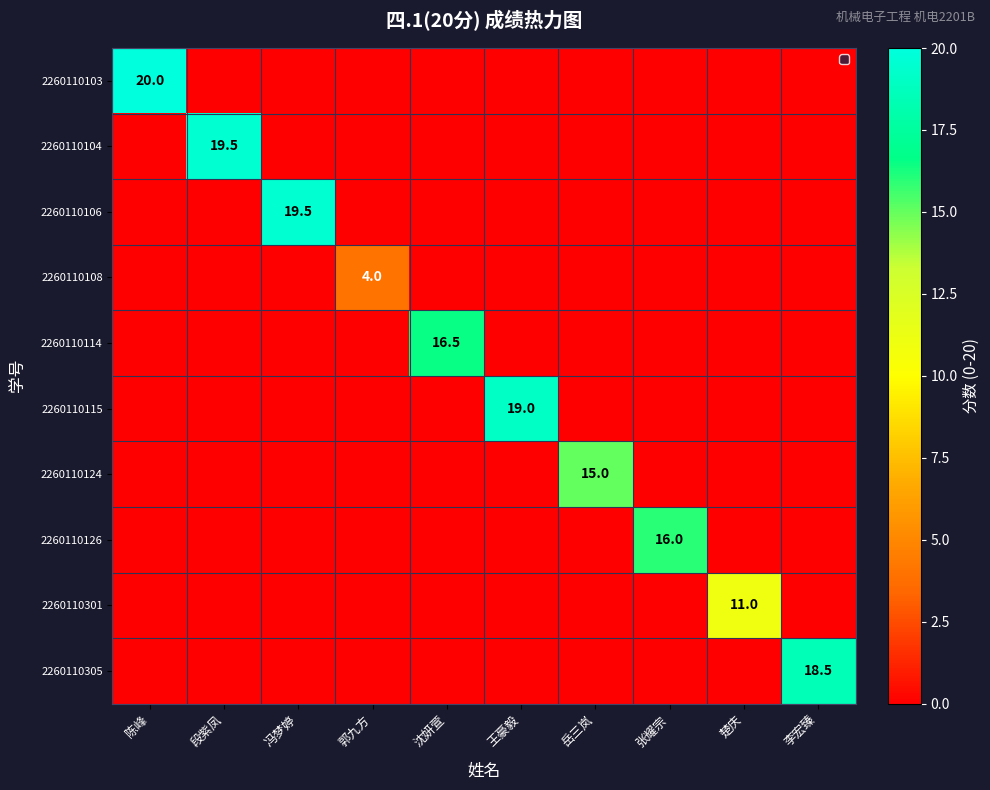

The 2260110108 series shows 5.7 at 郭九方. True or false?

False